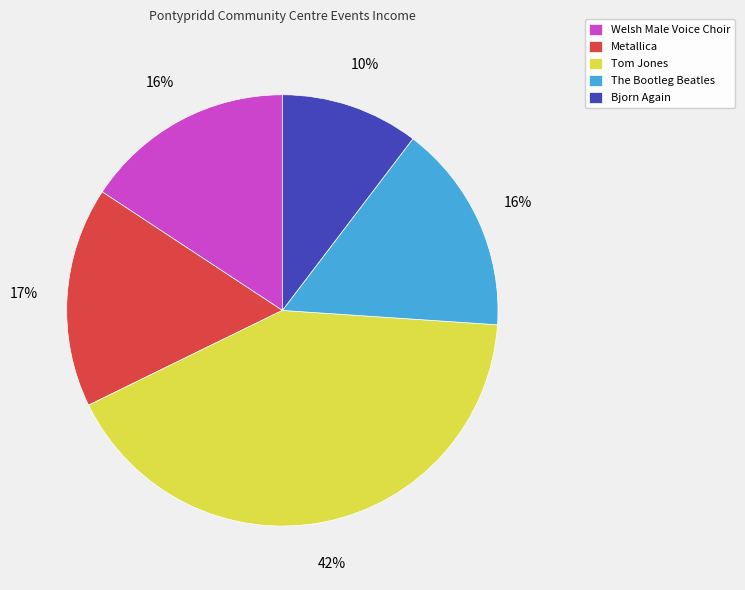

True or false: Metallica accounts for 31% of the total.

False